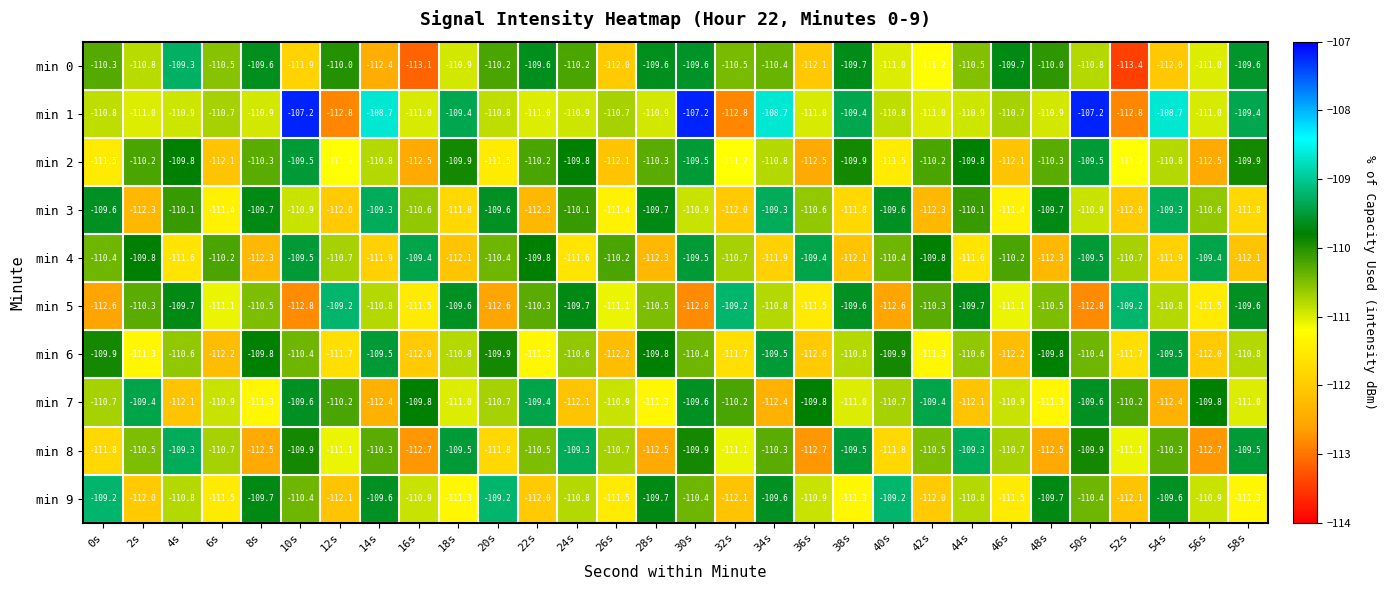

What is the minimum value shown in the chart?

-113.4